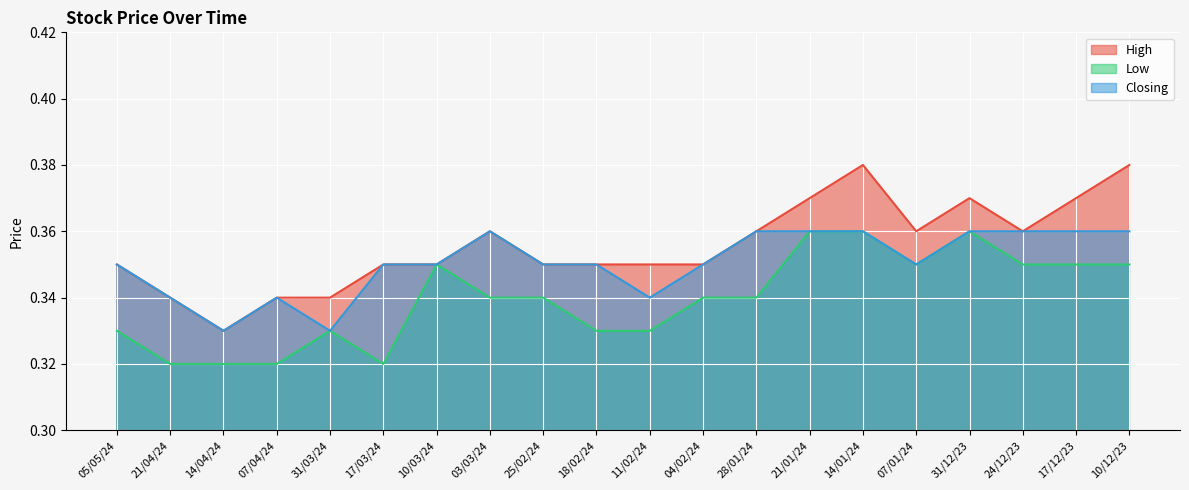

Reading left to right, what are all the values shown in this chart?

High: 05/05/24=0.3	21/04/24=0.3	14/04/24=0.3	07/04/24=0.3	31/03/24=0.3	17/03/24=0.3	10/03/24=0.3	03/03/24=0.4	25/02/24=0.3	18/02/24=0.3	11/02/24=0.3	04/02/24=0.3	28/01/24=0.4	21/01/24=0.4	14/01/24=0.4	07/01/24=0.4	31/12/23=0.4	24/12/23=0.4	17/12/23=0.4	10/12/23=0.4
Low: 05/05/24=0.3	21/04/24=0.3	14/04/24=0.3	07/04/24=0.3	31/03/24=0.3	17/03/24=0.3	10/03/24=0.3	03/03/24=0.3	25/02/24=0.3	18/02/24=0.3	11/02/24=0.3	04/02/24=0.3	28/01/24=0.3	21/01/24=0.4	14/01/24=0.4	07/01/24=0.3	31/12/23=0.4	24/12/23=0.3	17/12/23=0.3	10/12/23=0.3
Closing: 05/05/24=0.3	21/04/24=0.3	14/04/24=0.3	07/04/24=0.3	31/03/24=0.3	17/03/24=0.3	10/03/24=0.3	03/03/24=0.4	25/02/24=0.3	18/02/24=0.3	11/02/24=0.3	04/02/24=0.3	28/01/24=0.4	21/01/24=0.4	14/01/24=0.4	07/01/24=0.3	31/12/23=0.4	24/12/23=0.4	17/12/23=0.4	10/12/23=0.4